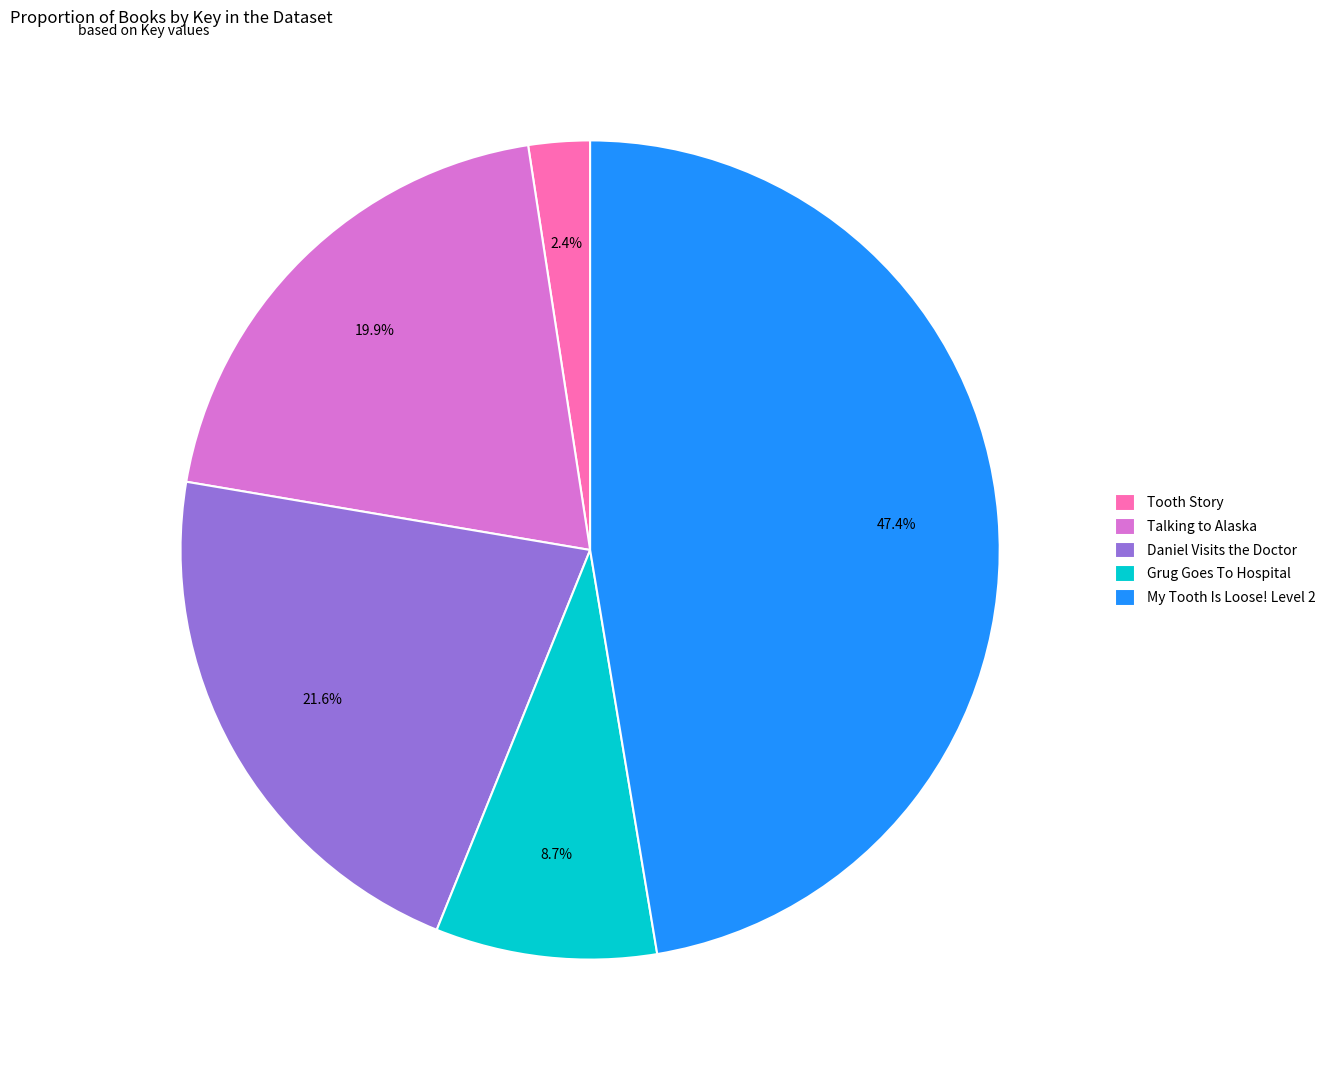

Which slice is the largest?

My Tooth Is Loose! Level 2